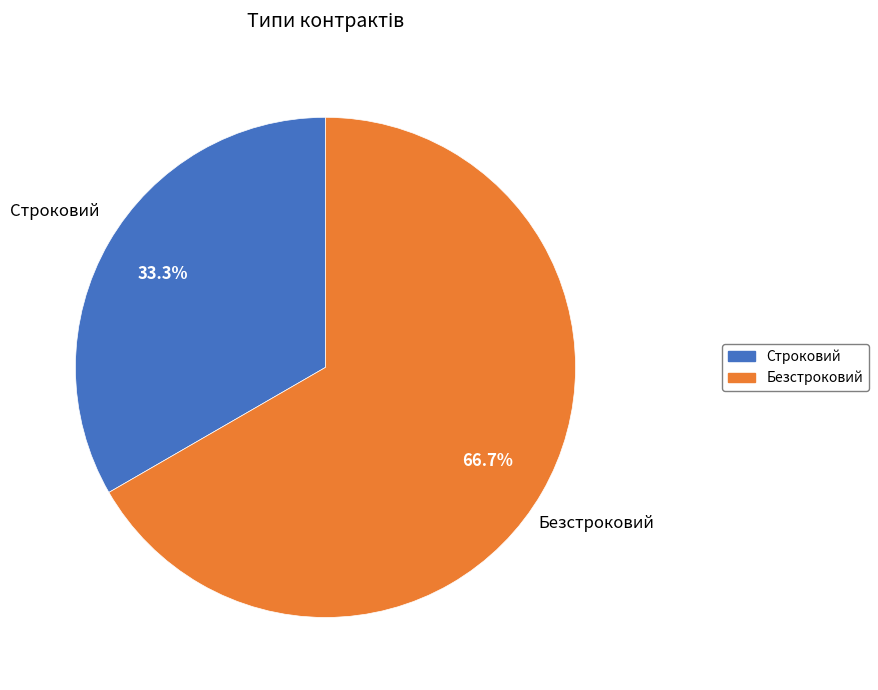

What is the smallest slice in the pie chart?

Строковий